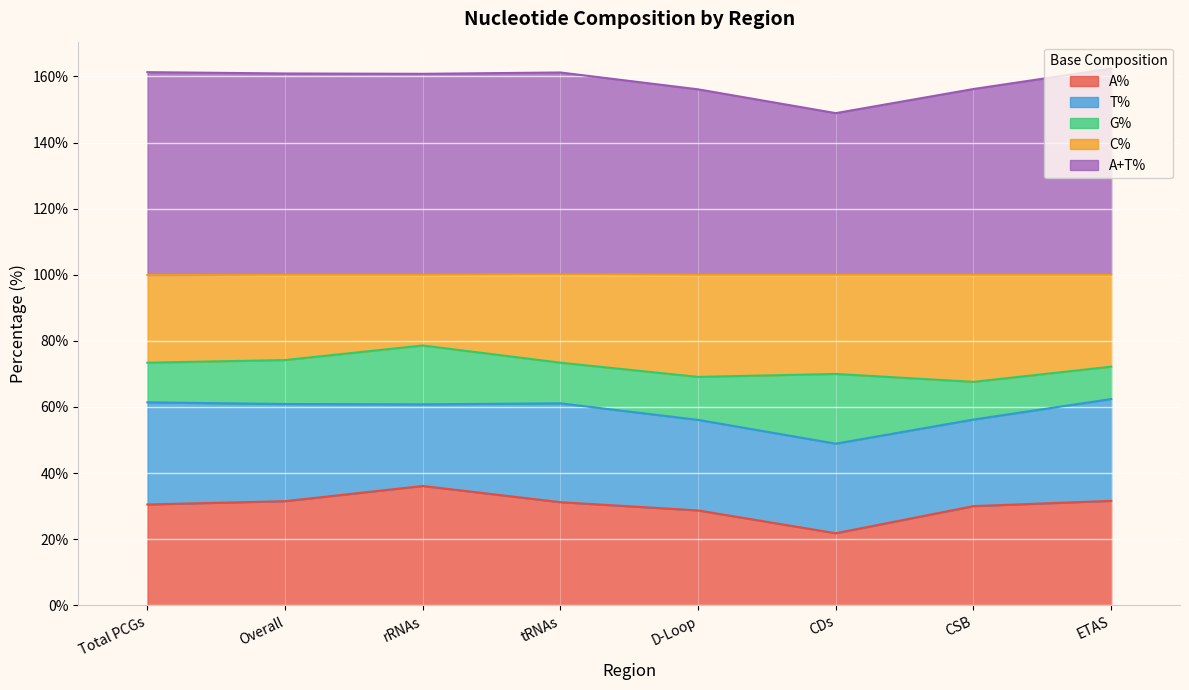

The A+T% series shows 60.8 at rRNAs. True or false?

True